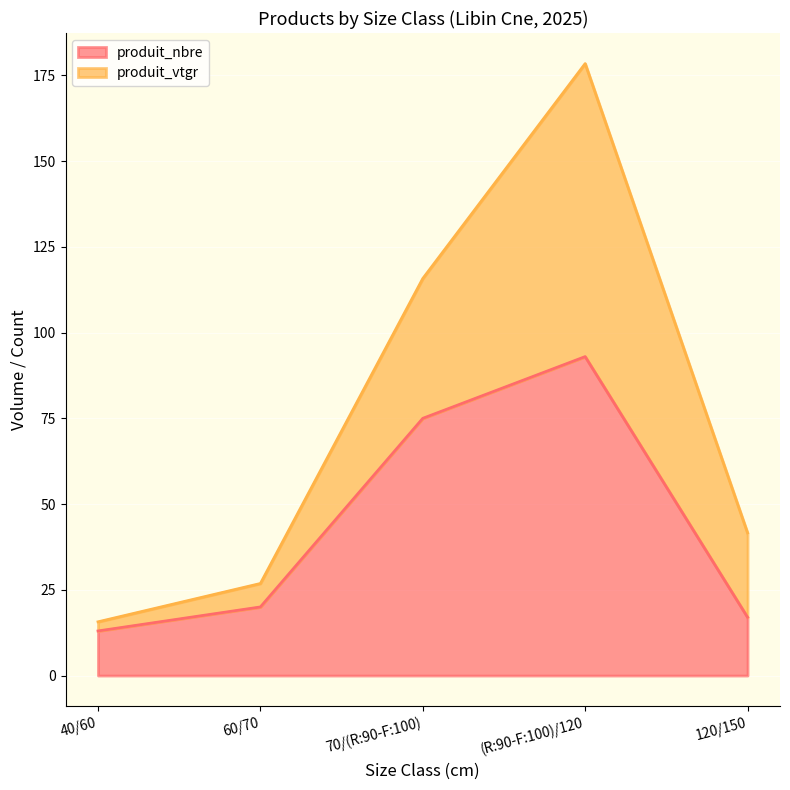

The value at 60/70 is 20. True or false?

True